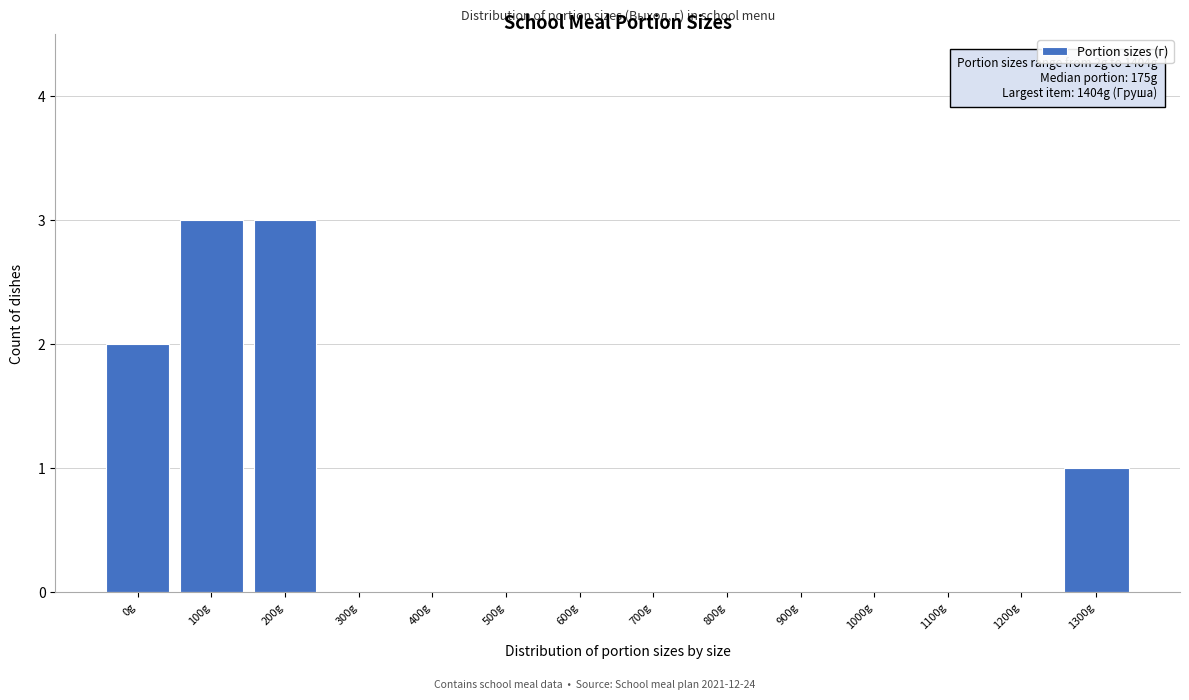

Reading left to right, list all the values displayed in this chart.

0g=2	100g=3	200g=3	300g=0	400g=0	500g=0	600g=0	700g=0	800g=0	900g=0	1000g=0	1100g=0	1200g=0	1300g=1